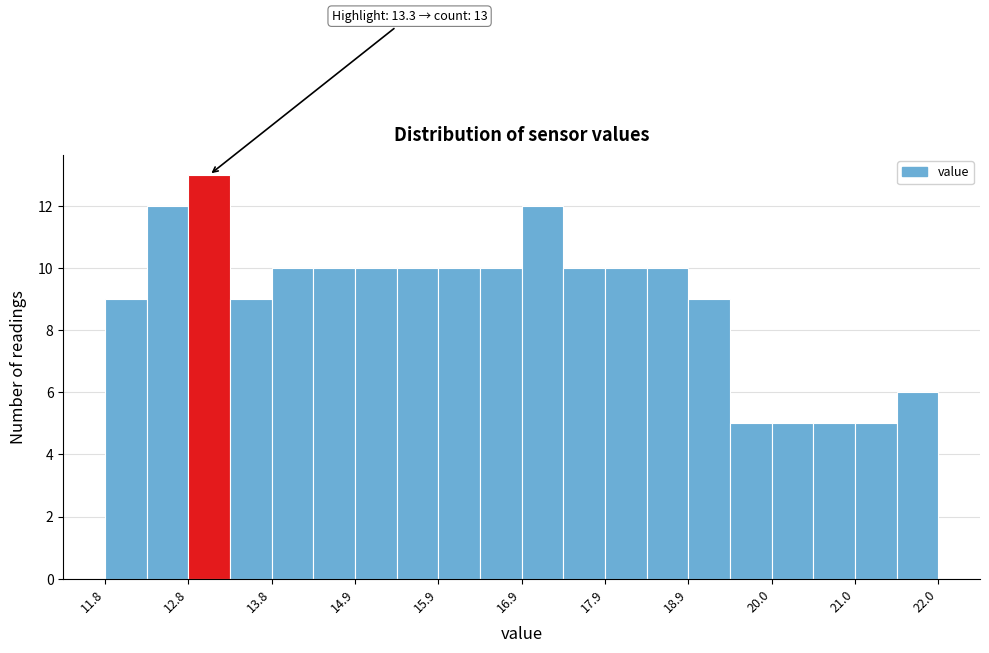

Read against the x-axis, roughly where is the centre of the tallest bar?

13.0